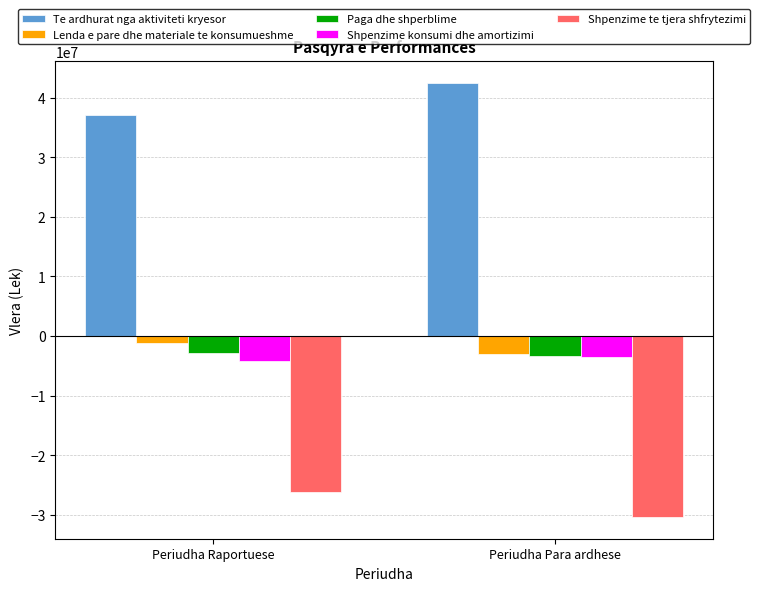

Which series has the widest spread of values?

Te ardhurat nga aktiviteti kryesor